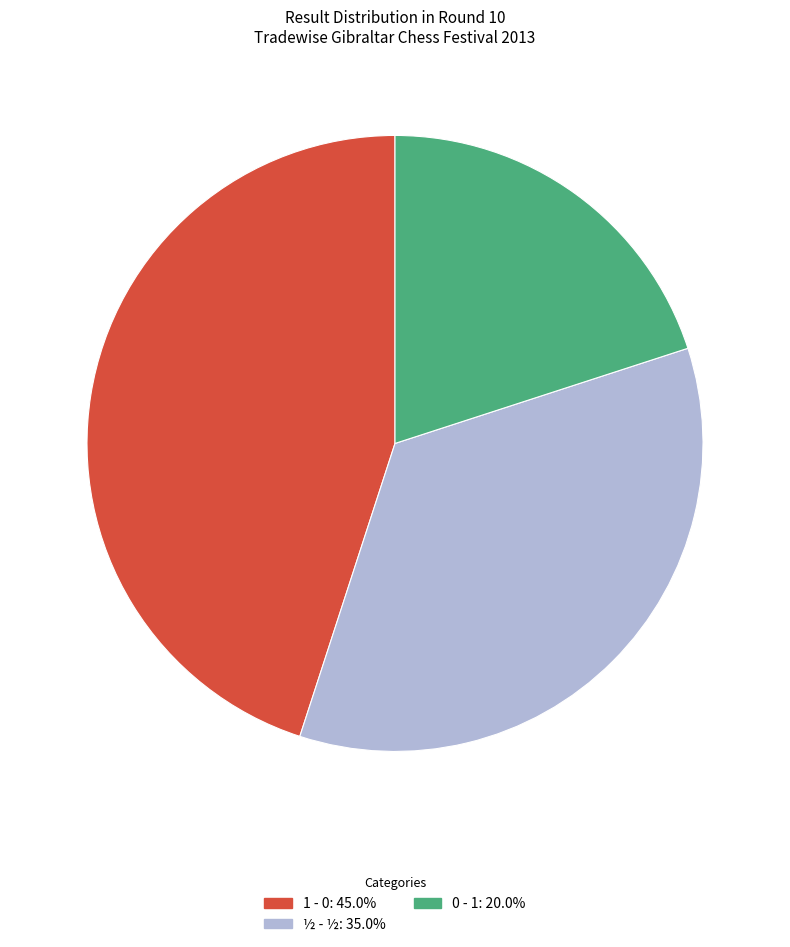

What is the smallest slice in the pie chart?

0 - 1